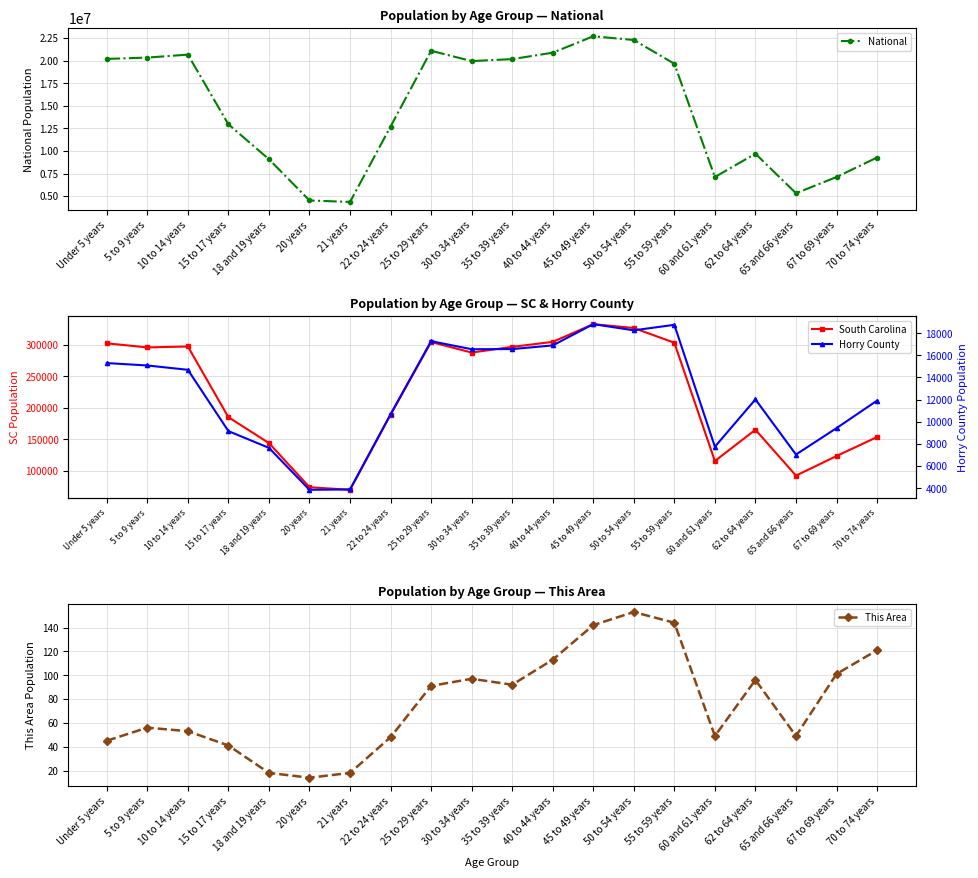

True or false: National and South Carolina intersect in this chart.

False